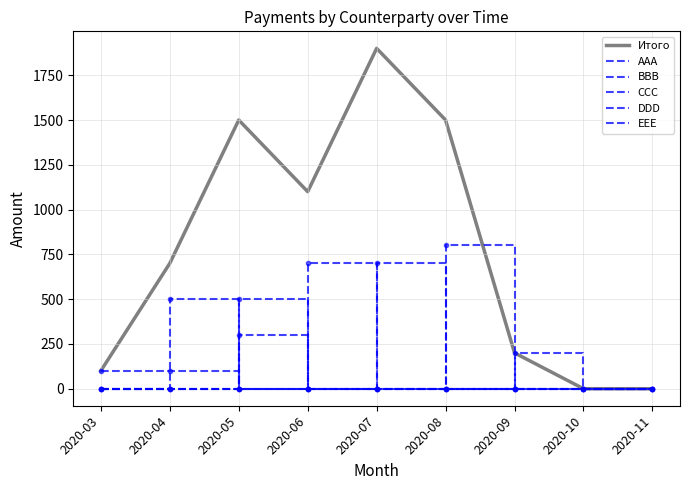

Reading right to left, extract all data points from this chart.

Итого: 0	0	200	1500	1900	1100	1500	700	100
AAA: 0	0	0	800	0	0	500	0	0
BBB: 0	0	0	0	0	700	0	100	100
CCC: 0	0	0	0	0	0	0	500	0
DDD: 0	0	200	0	0	0	300	0	0
EEE: 0	0	0	0	700	0	0	0	0